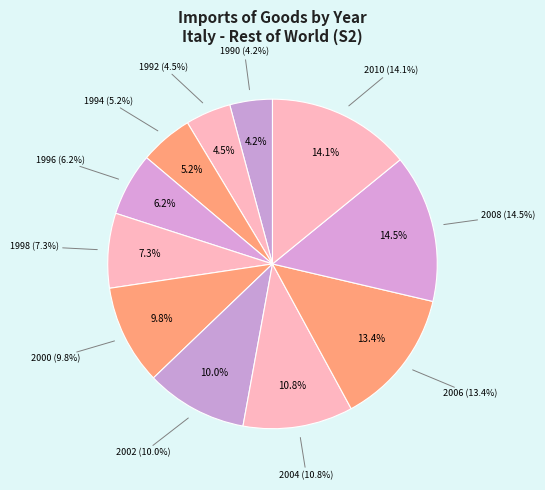

Which slice is the largest?

2008